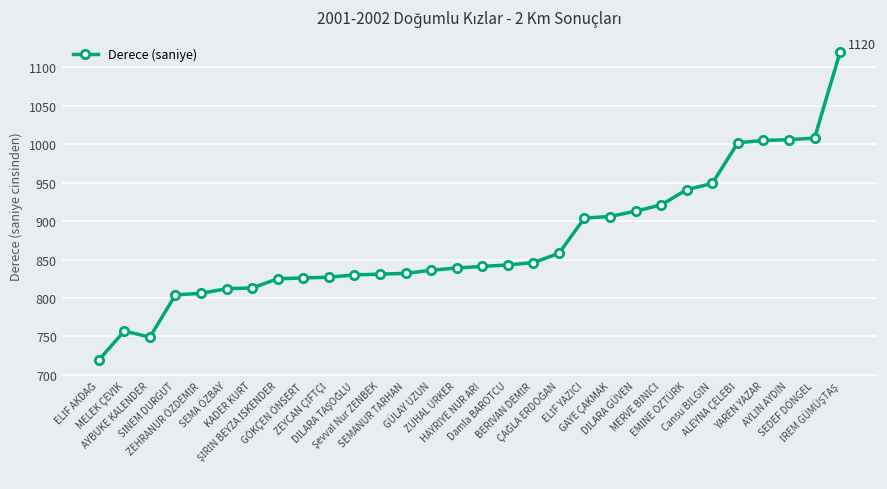

What is the greatest value displayed?

1120